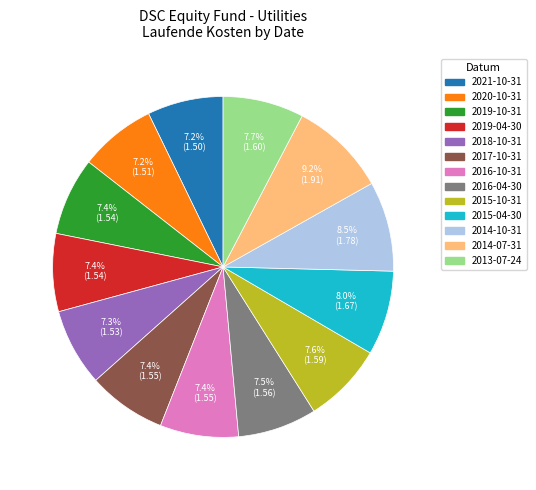

Is there a majority slice in this chart?

No